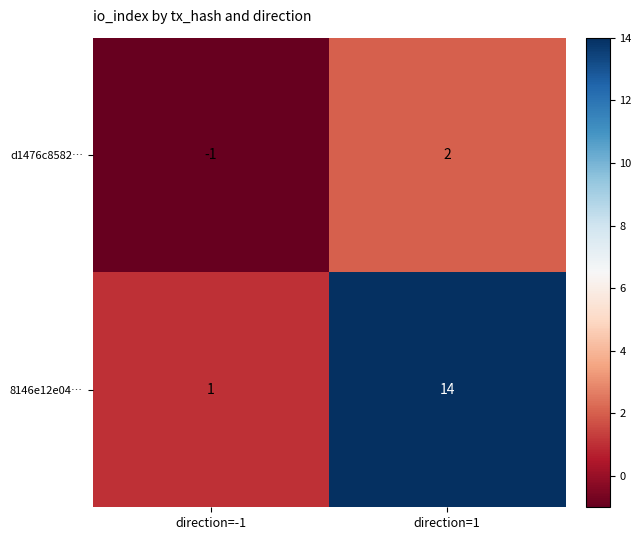

What is the difference between the maximum and minimum values in the 8146e12e04… series?

13